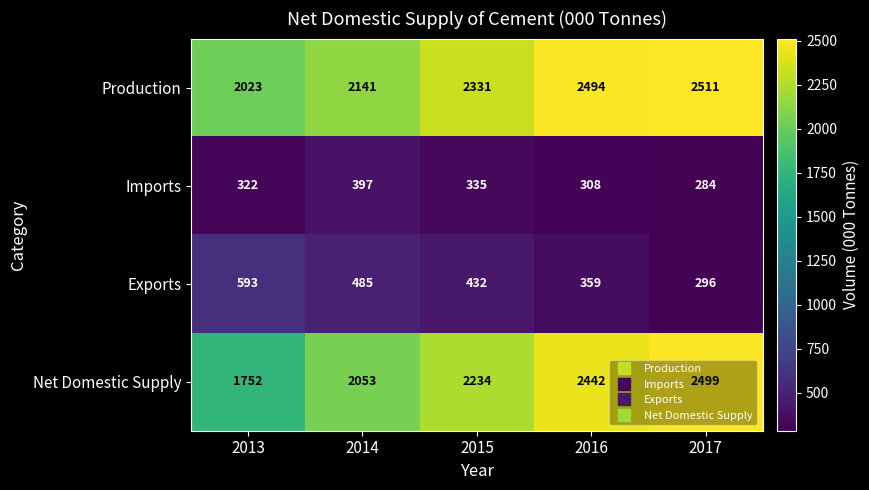

Is it true that Imports equals 435 at 2017?

False